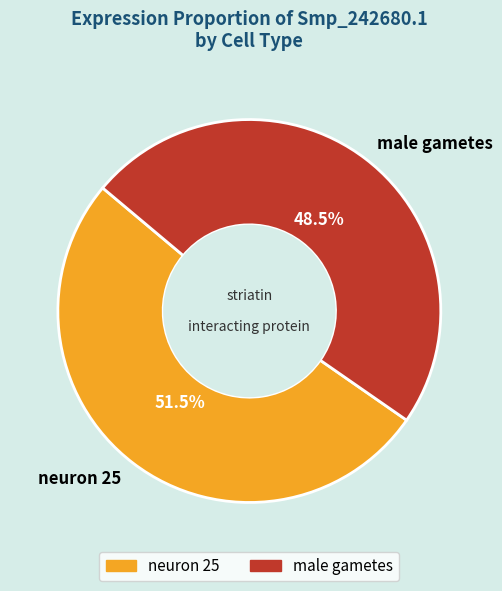

How much of the chart is everything except male gametes?

51.5%